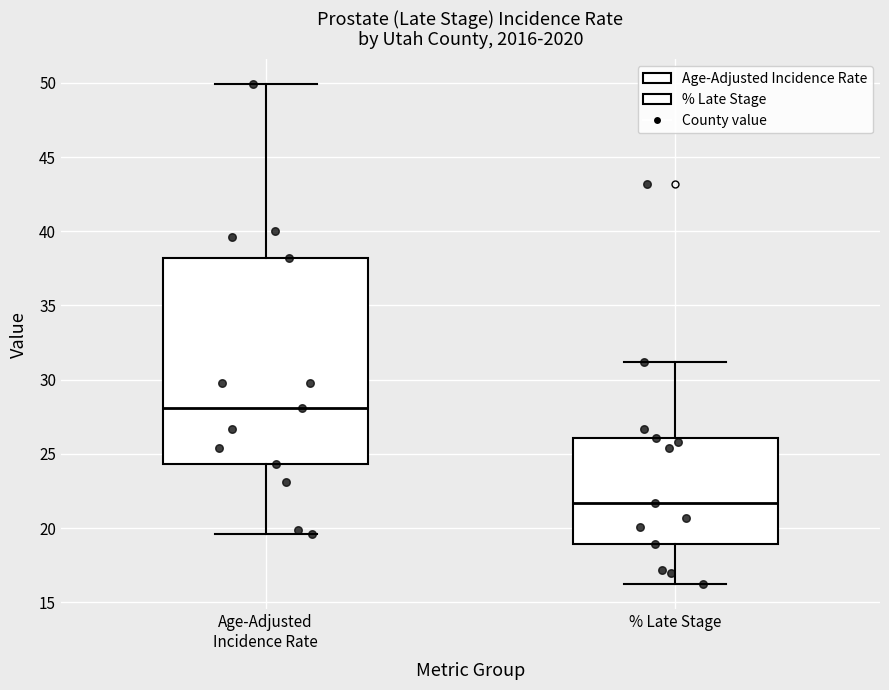

Where does the lower whisker of the box for Age-Adjusted Incidence Rate end on the y-axis? The values are not printed on the chart, so give them approximately, as read against the axis.

19.5